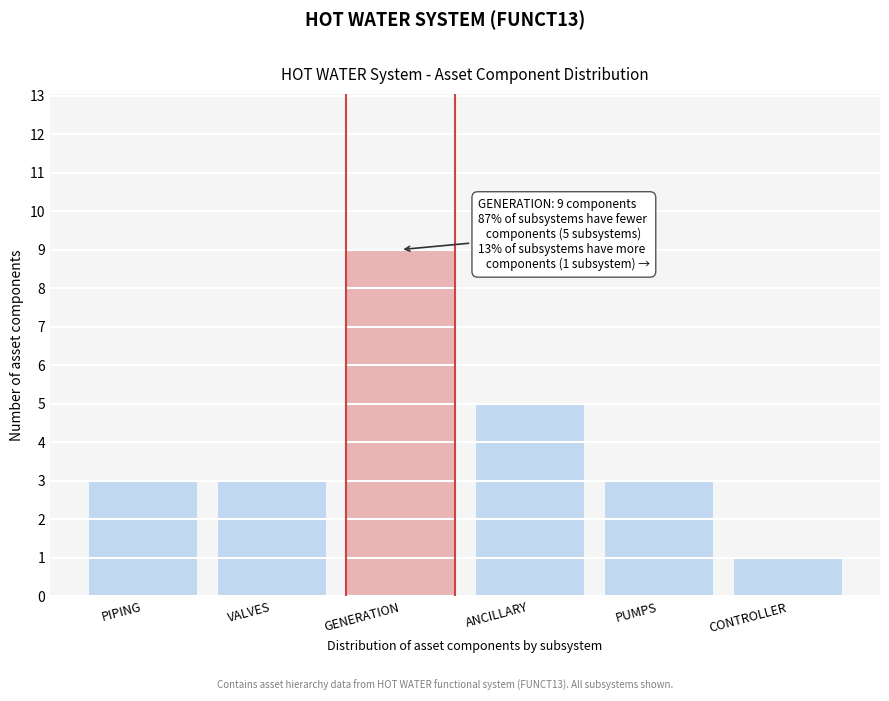

Reading left to right, transcribe all the data shown in this chart.

3	3	9	5	3	1